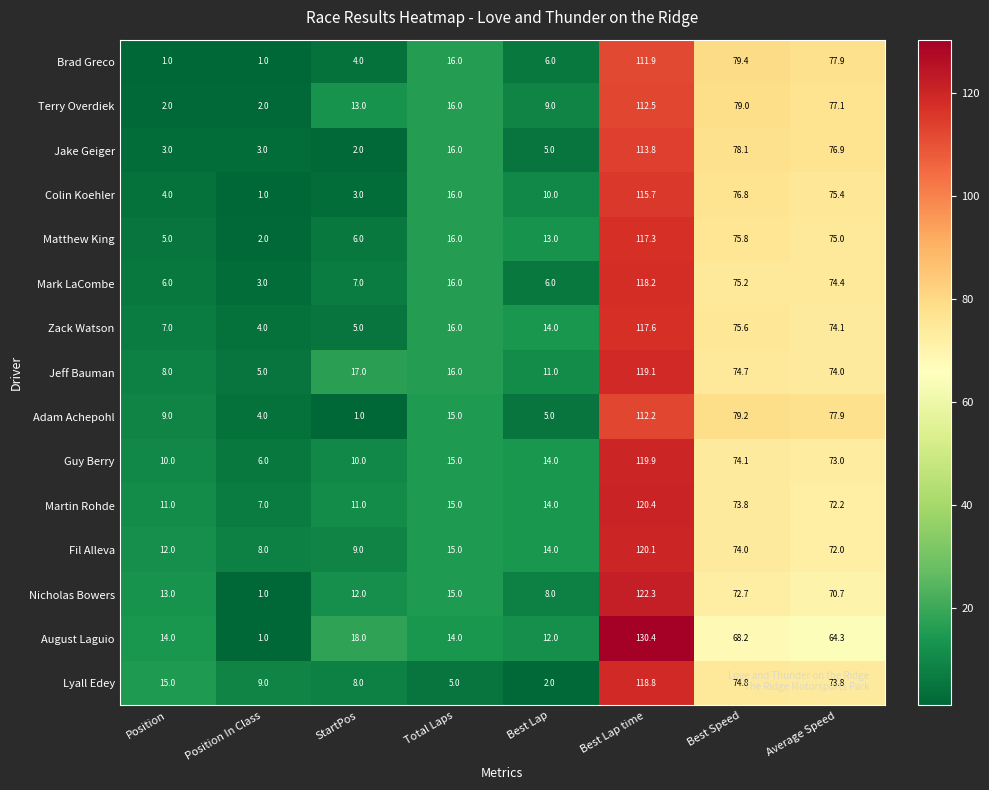

What is the minimum value for August Laguio?

1.0